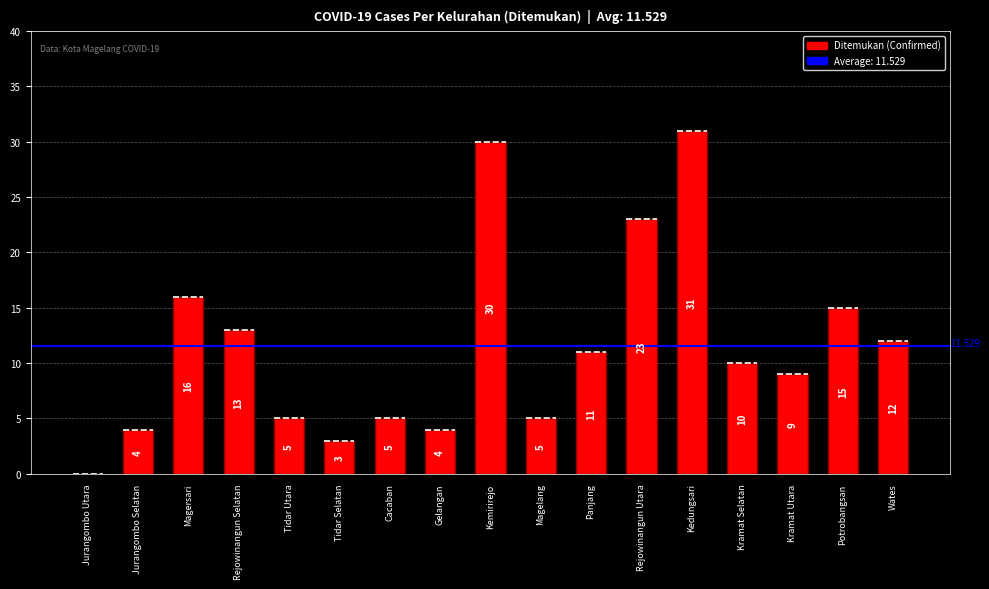

The value at Tidar Selatan is 3. True or false?

True